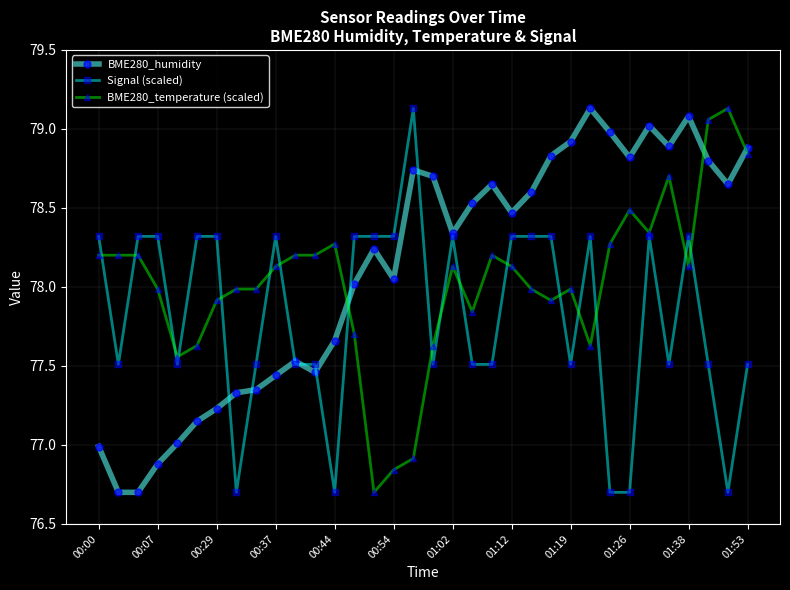

True or false: BME280_temperature (scaled) and BME280_humidity intersect in this chart.

True